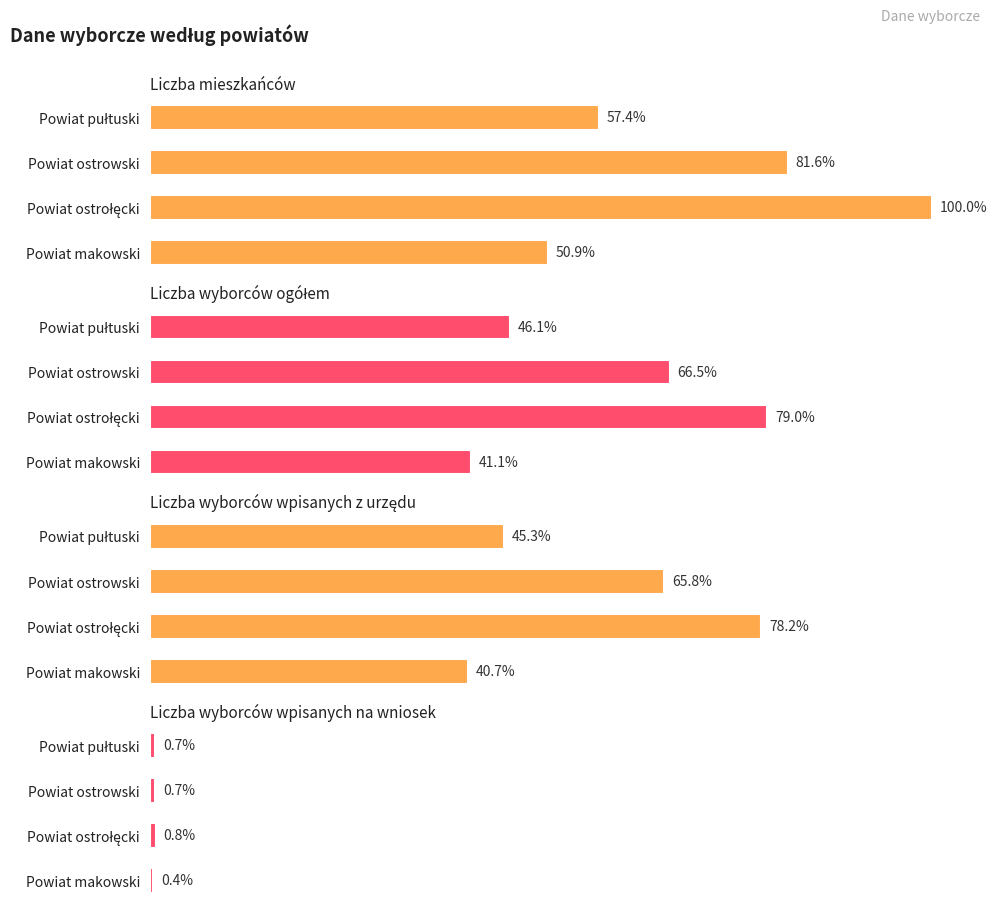

The value of Liczba wyborców wpisanych na wniosek at Powiat ostrowski is 325. True or false?

False